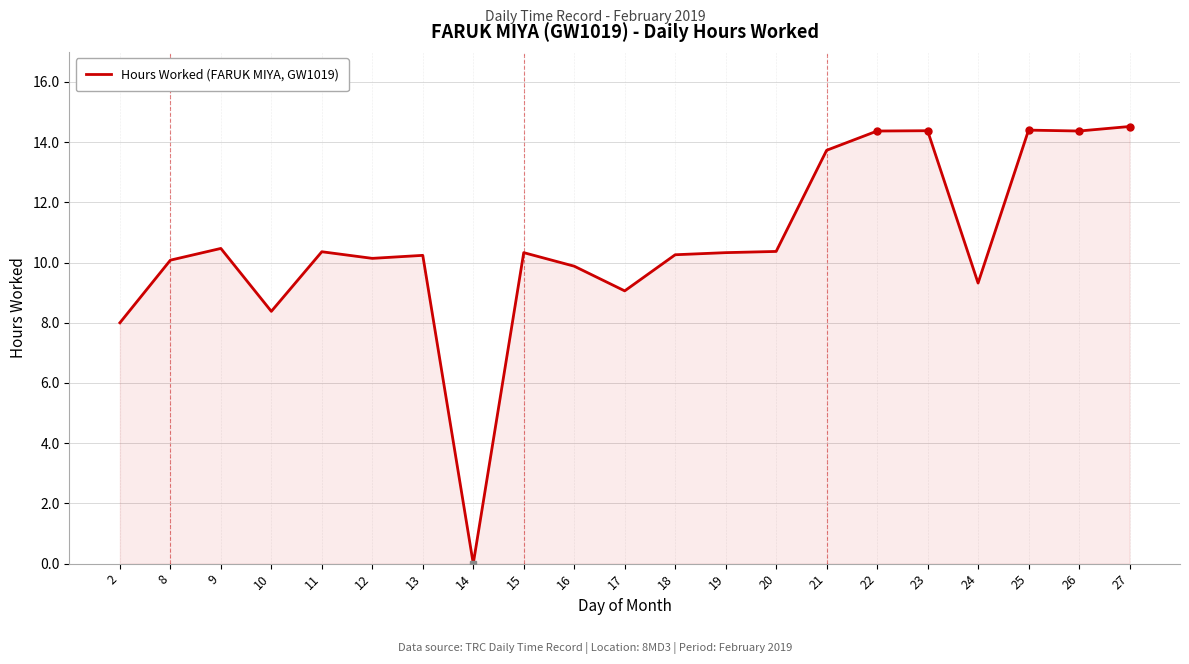

What is the difference between the values at 8 and 14?

10.1